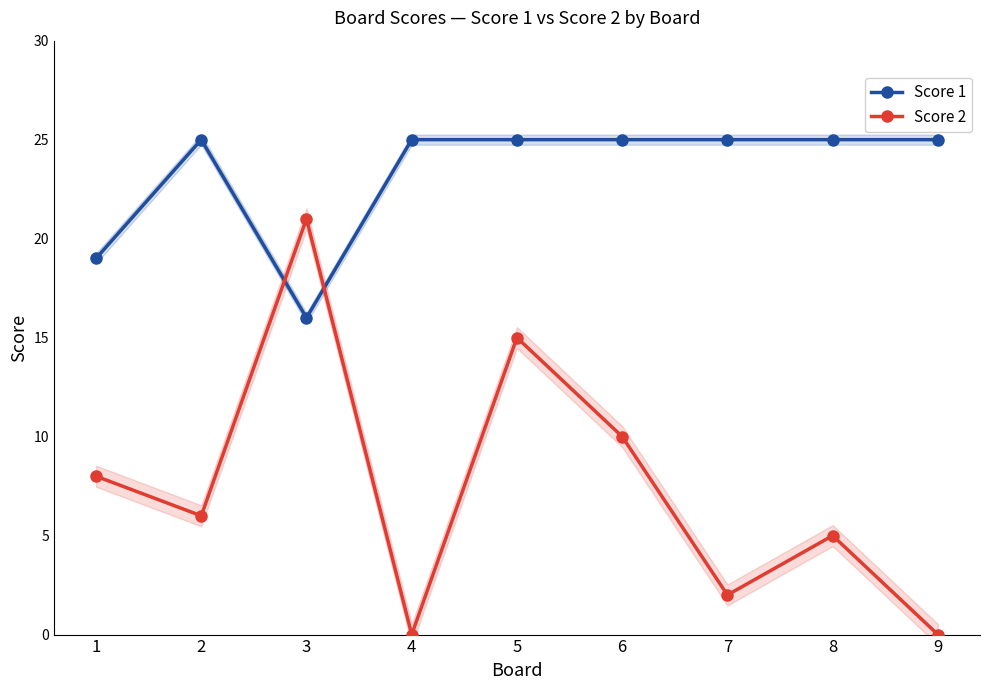

Which series has the largest range (max minus min)?

Score 2